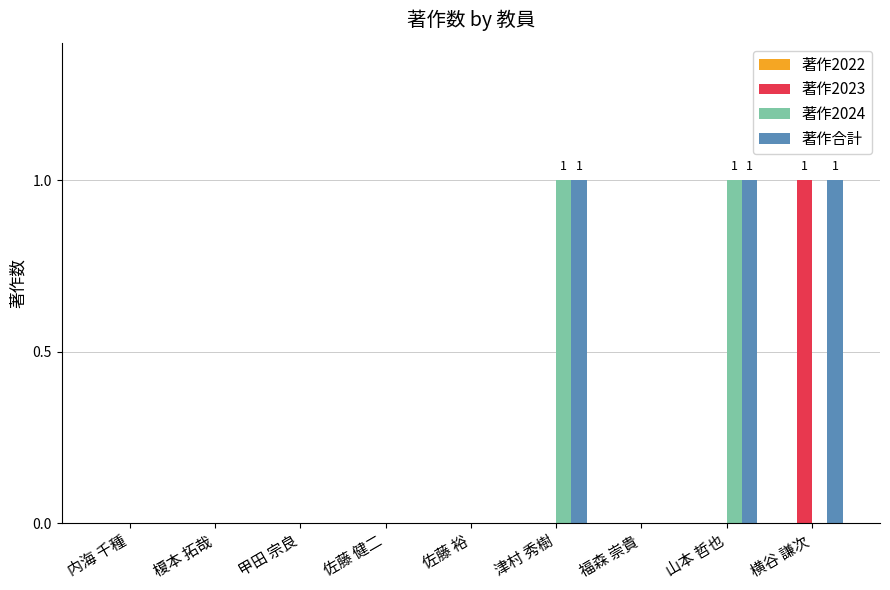

Reading left to right, what are all the values shown in this chart?

著作2023: 内海 千種=0	榎本 拓哉=0	甲田 宗良=0	佐藤 健二=0	佐藤 裕=0	津村 秀樹=0	福森 崇貴=0	山本 哲也=0	横谷 謙次=1
著作2024: 内海 千種=0	榎本 拓哉=0	甲田 宗良=0	佐藤 健二=0	佐藤 裕=0	津村 秀樹=1	福森 崇貴=0	山本 哲也=1	横谷 謙次=0
著作合計: 内海 千種=0	榎本 拓哉=0	甲田 宗良=0	佐藤 健二=0	佐藤 裕=0	津村 秀樹=1	福森 崇貴=0	山本 哲也=1	横谷 謙次=1